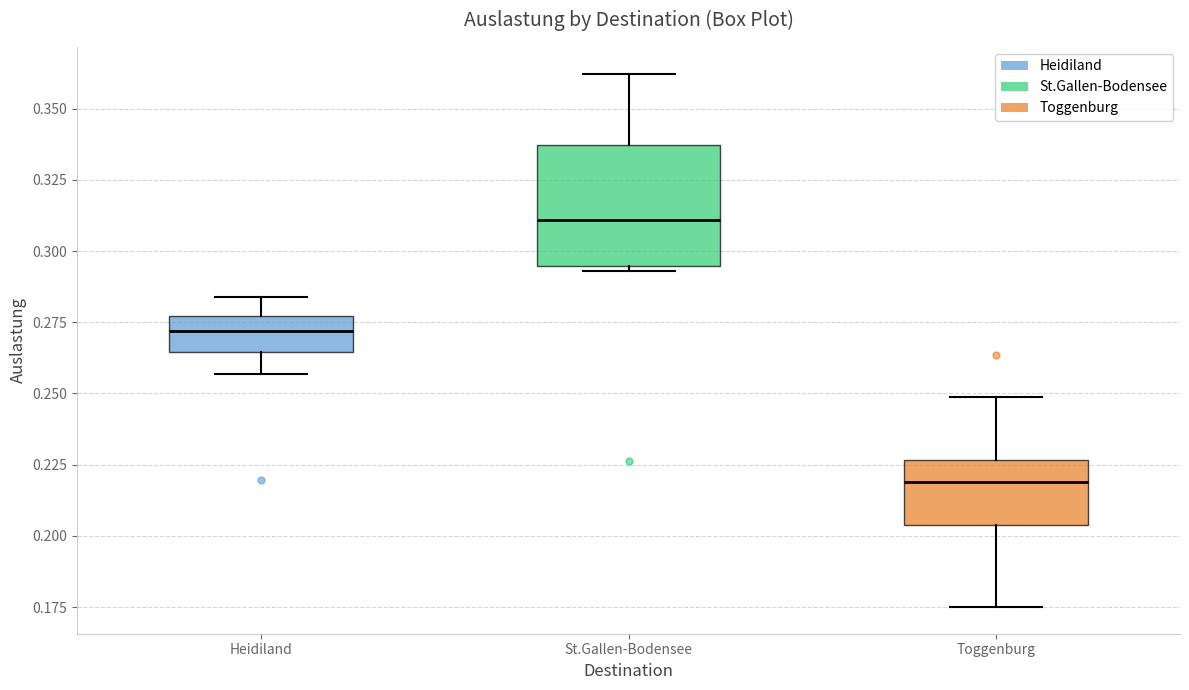

Comparing the boxes themselves (not the whiskers), which one is the tallest?

St.Gallen-Bodensee